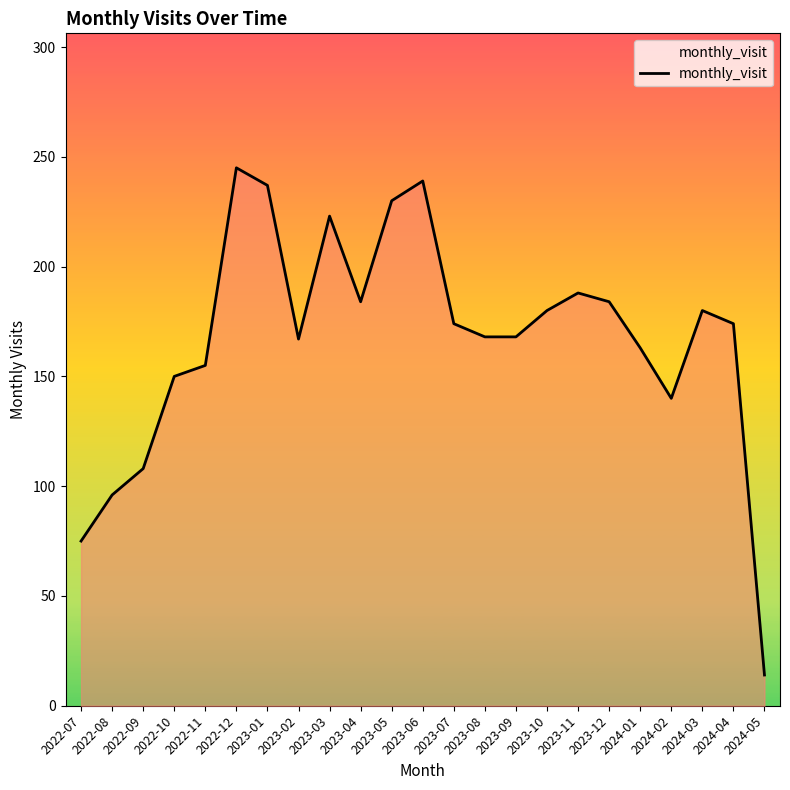

What is the change in value from 2022-11 to 2024-02?

-15